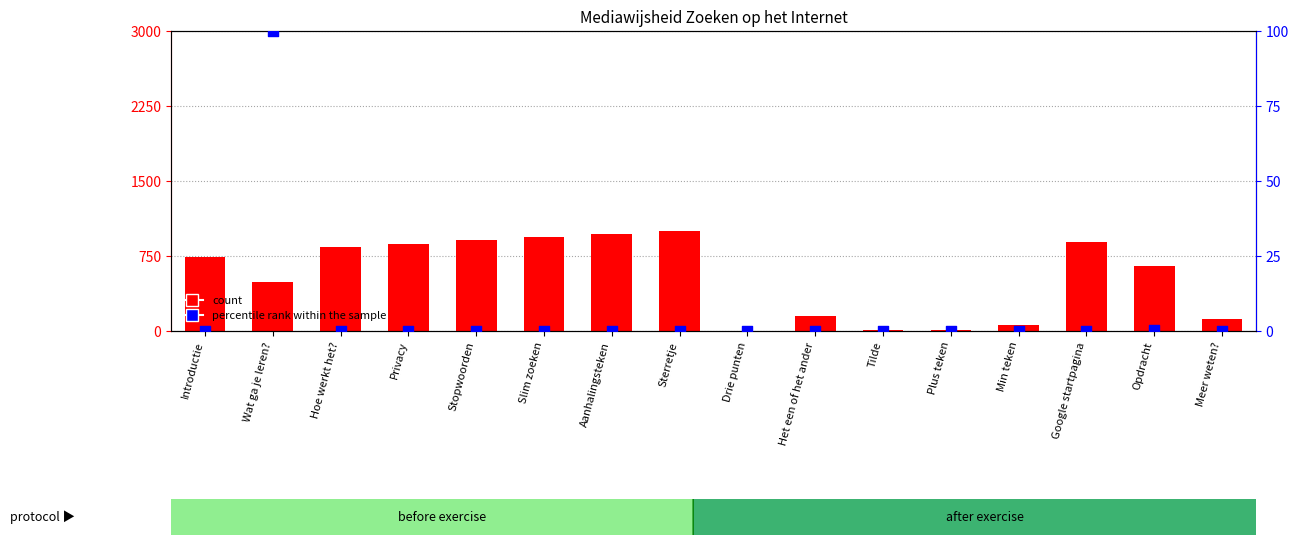

Is the value of percentile rank within the sample at Sterretje greater than the value of count at Opdracht?

No